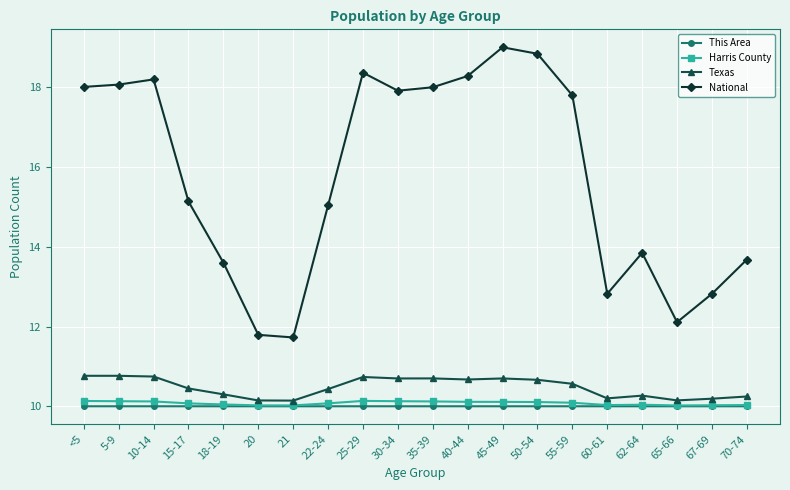

What is the maximum value shown in the chart?

19.0